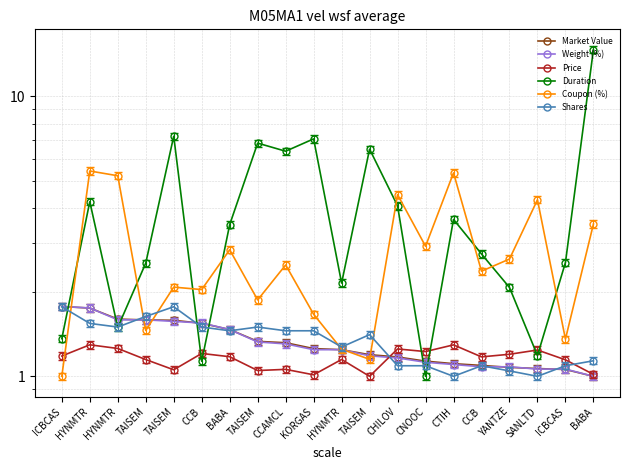

What is the total value across all series at TAISEM?

10.0